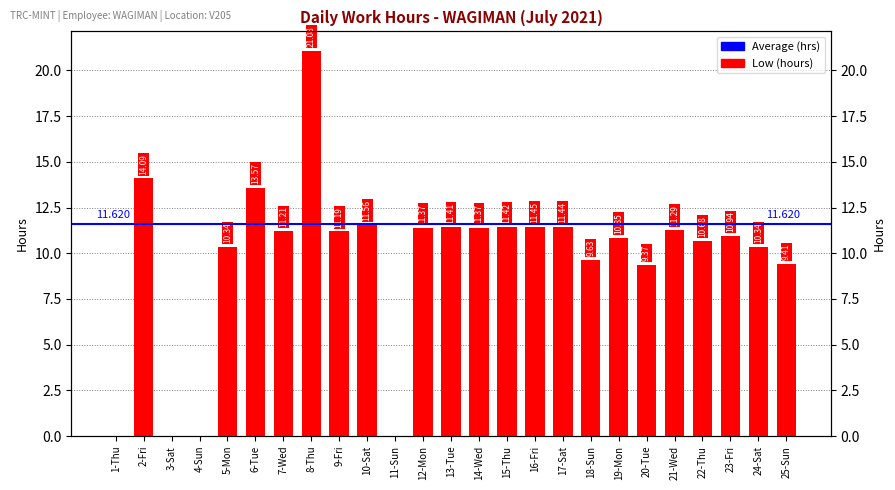

What is the label of the 19th bar from the left?

19-Mon